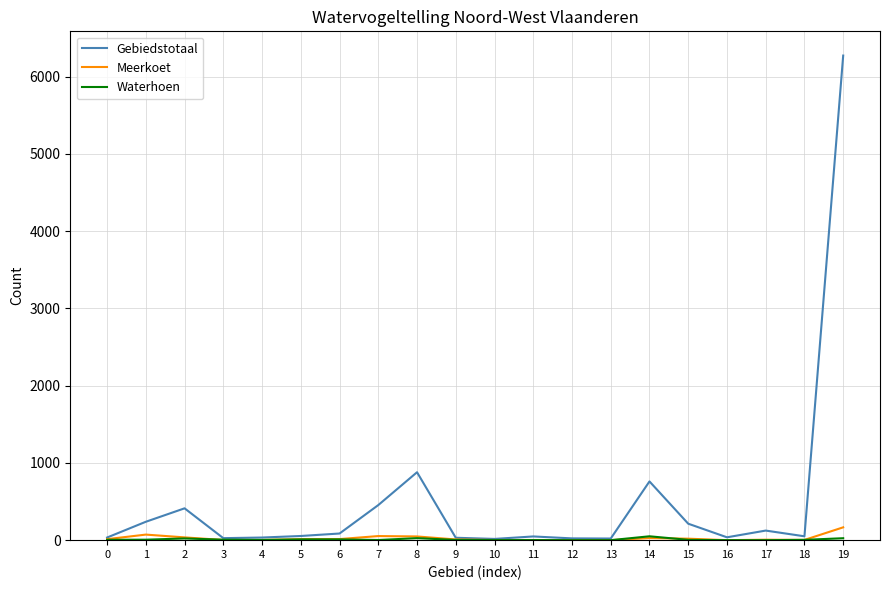

At which category is the sum across all series the highest?

19